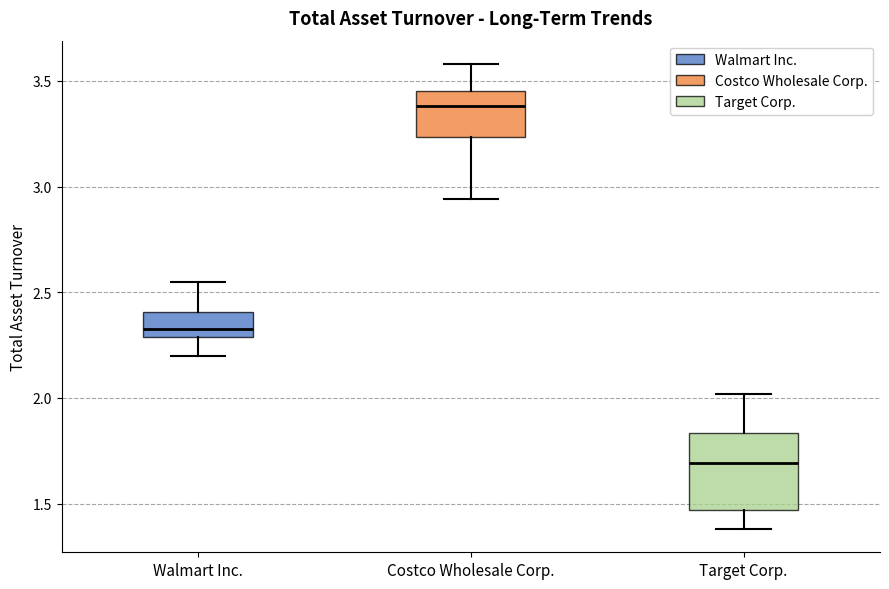

Reading left to right, read every box against the y-axis: the position of its median line, the range the box covers, and the ends of its whiskers. The values are not printed on the chart, so give them approximately, as read against the axis.

Walmart Inc.: median 2.35, box 2.30 to 2.40, whiskers 2.20 to 2.55
Costco Wholesale Corp.: median 3.40, box 3.25 to 3.45, whiskers 2.95 to 3.60
Target Corp.: median 1.70, box 1.45 to 1.85, whiskers 1.40 to 2.00